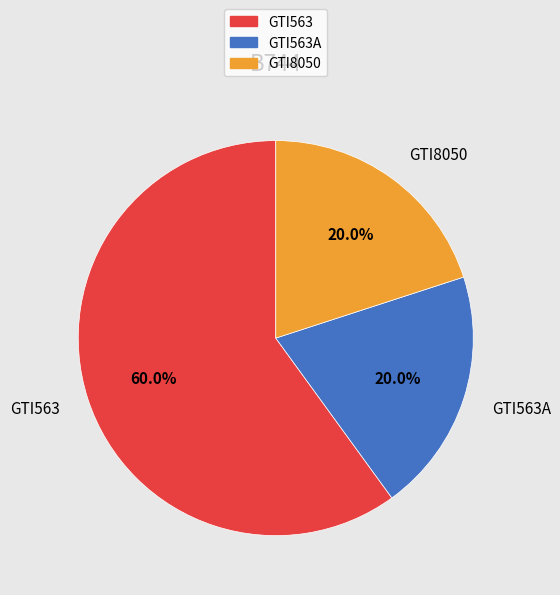

Is it true that GTI563A is 20% of the pie?

True